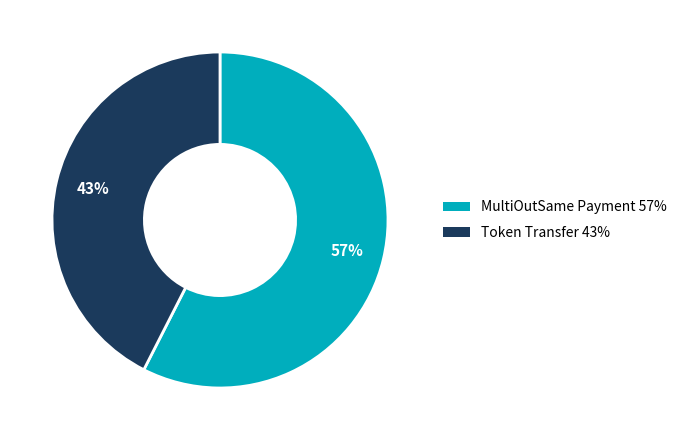

Which category has the smallest portion of the pie?

Token Transfer 43%